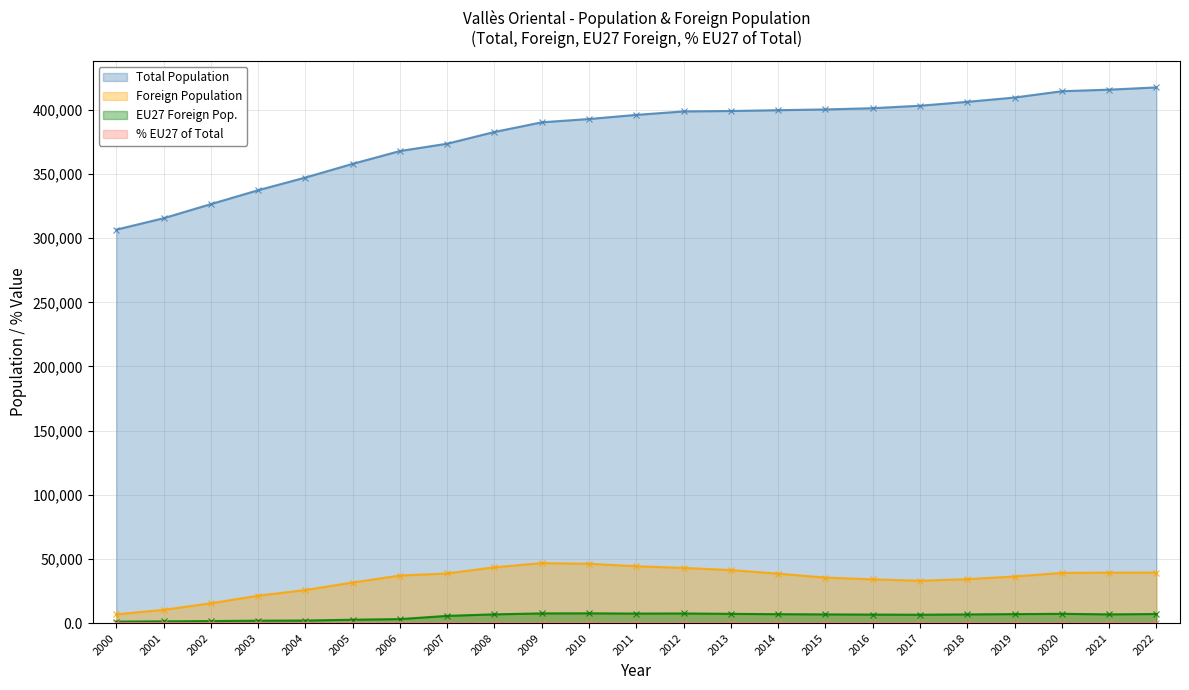

True or false: EU27 Foreign Pop. has more than 2 interior local peaks.

True